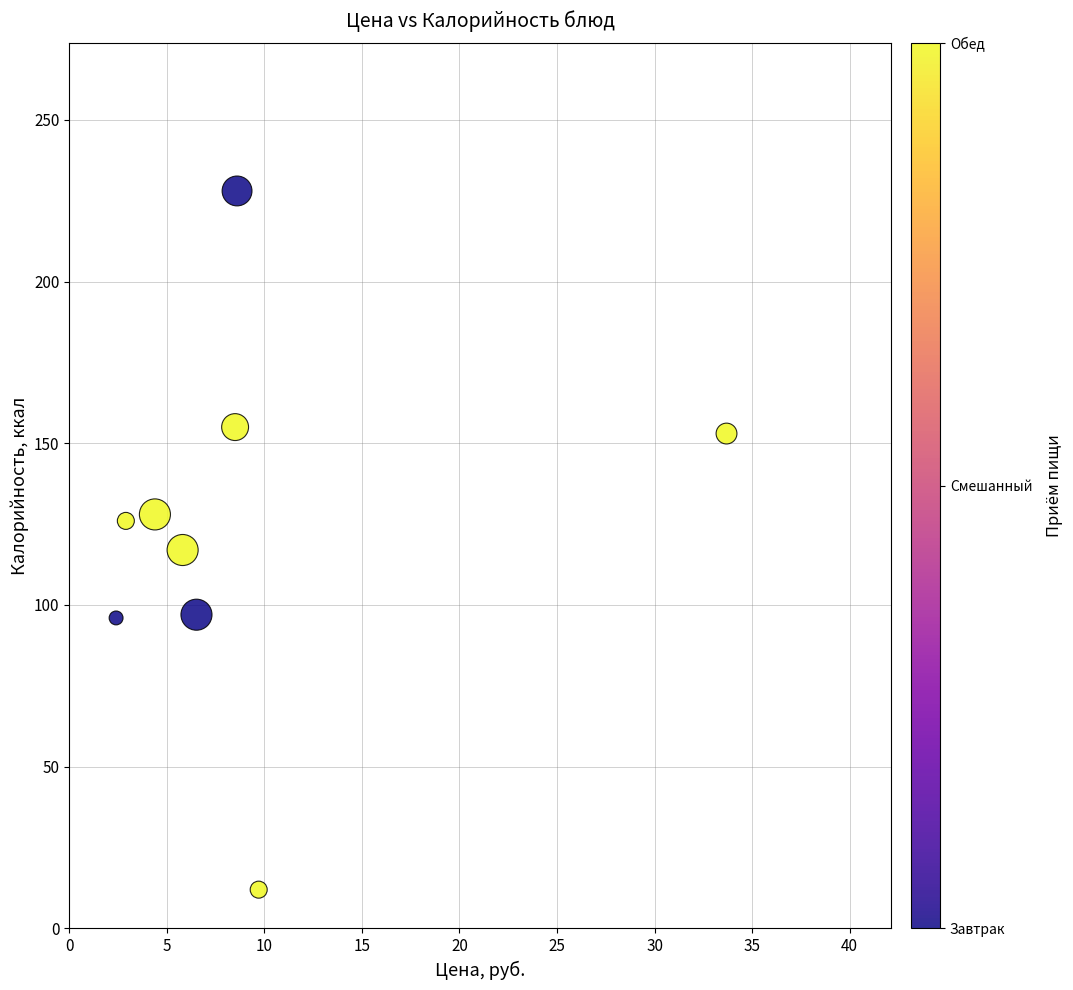

What Y value in the scatter plot is closest to 120?

117